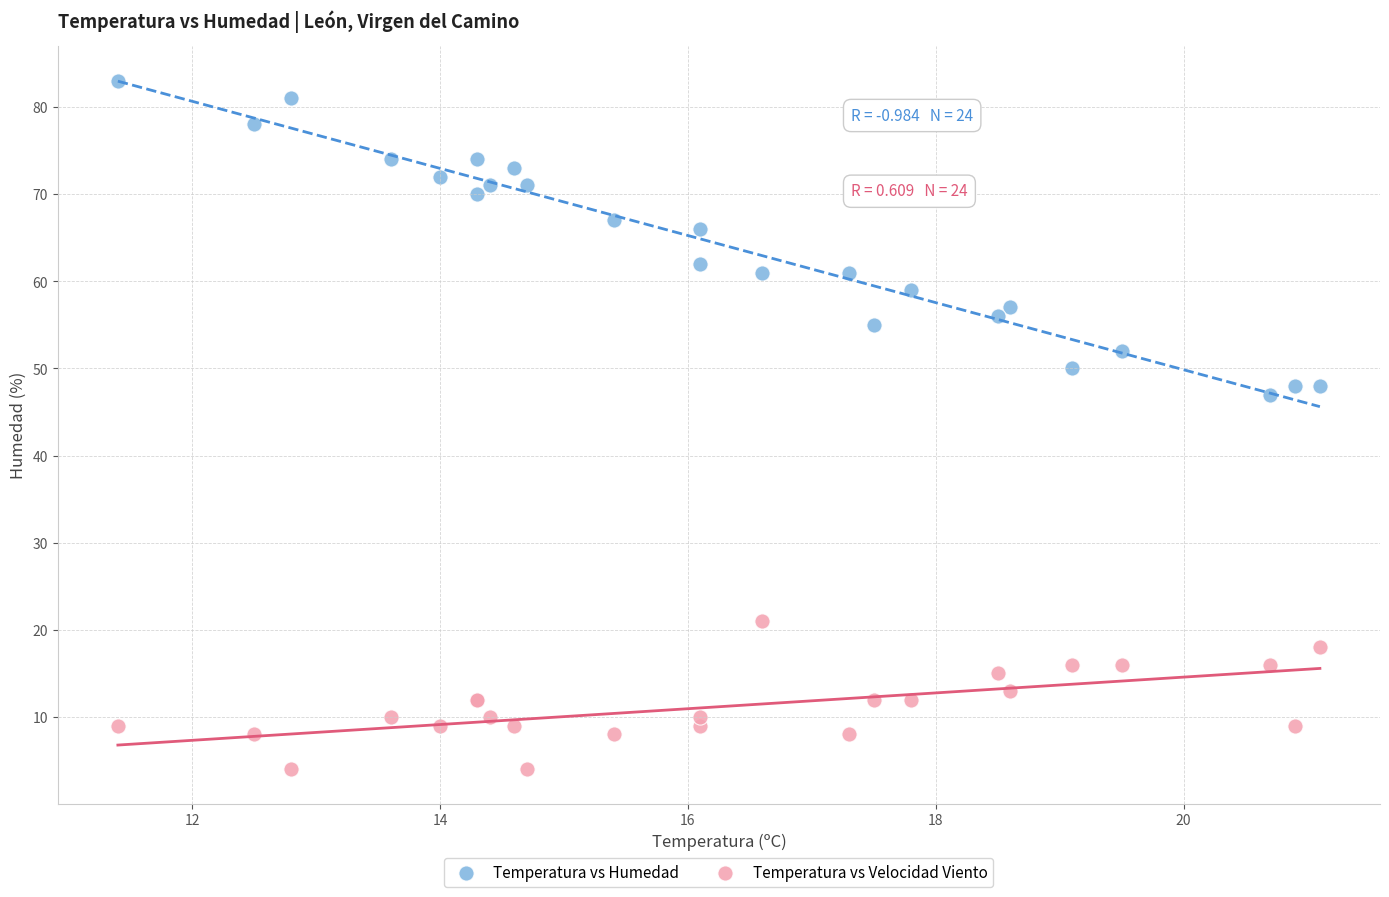

Which series contains the highest Y value?

Temperatura vs Humedad